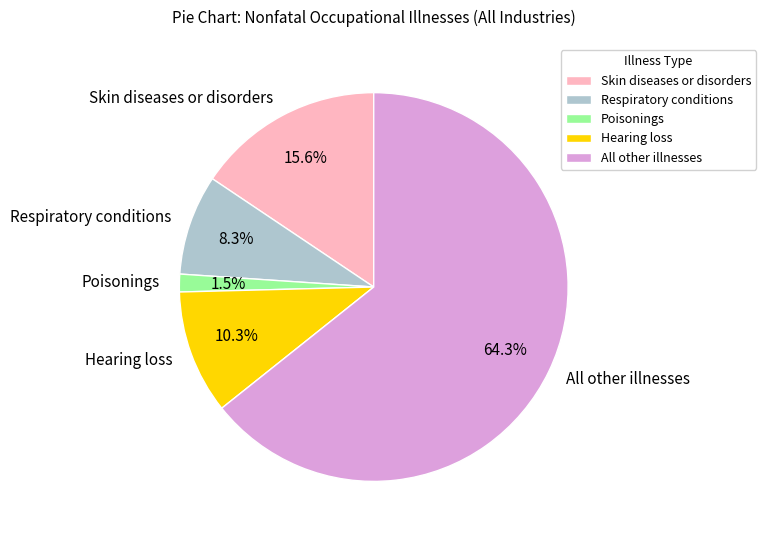

To the nearest percent, what is the difference between the All other illnesses and Poisonings slice percentages?

63%